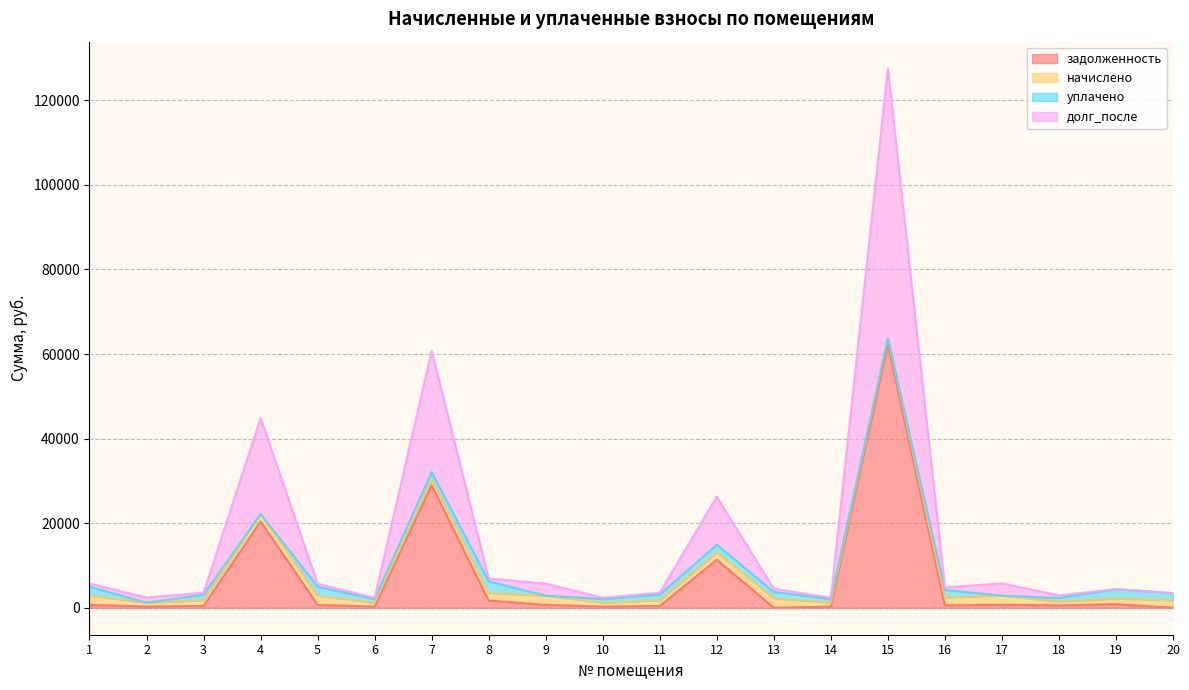

Where does the долг_после series first go above 4846?

1